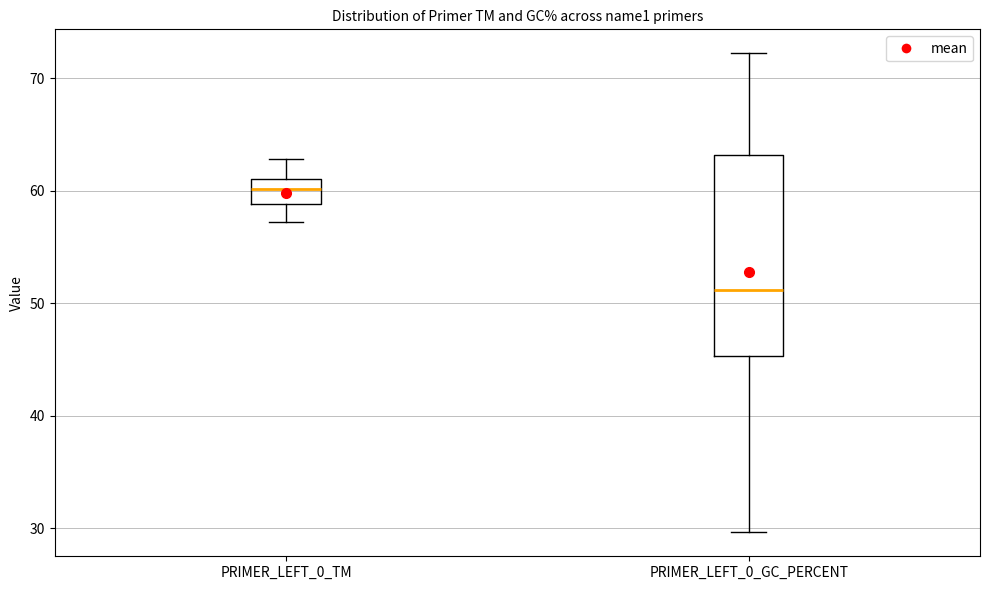

Where does the lower whisker of the box for PRIMER_LEFT_0_TM end on the y-axis? The values are not printed on the chart, so give them approximately, as read against the axis.

57